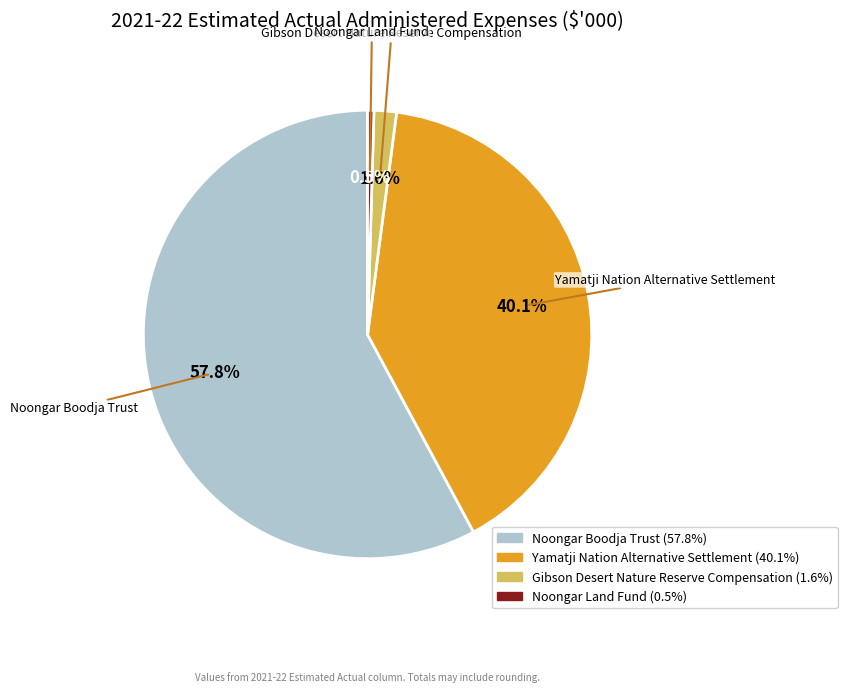

Is it true that Yamatji Nation Alternative Settlement is 49% of the pie?

False